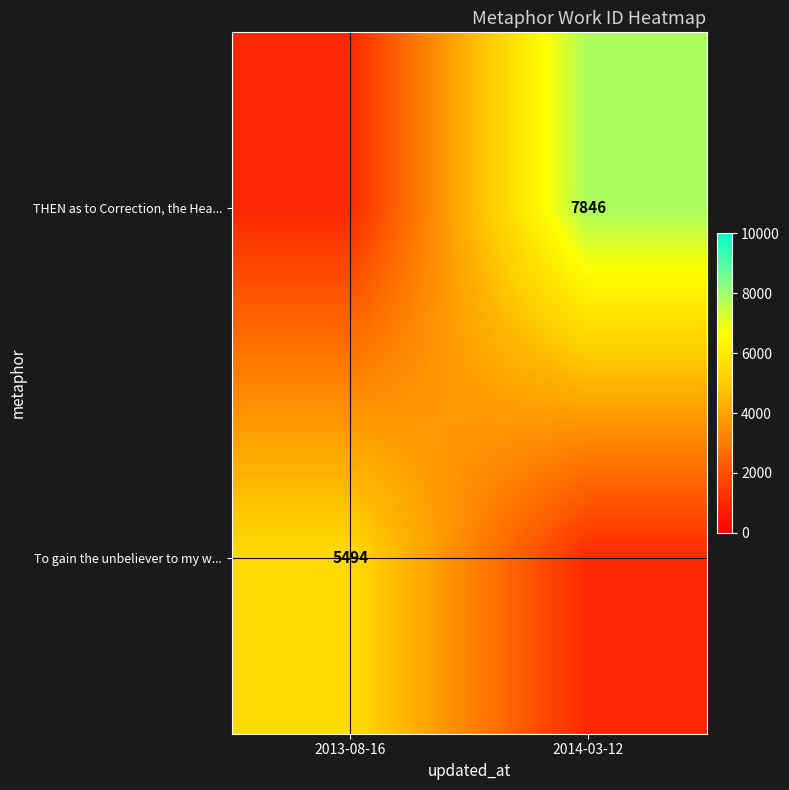

What is the maximum value for THEN as to Correction, the Hea...?

7846